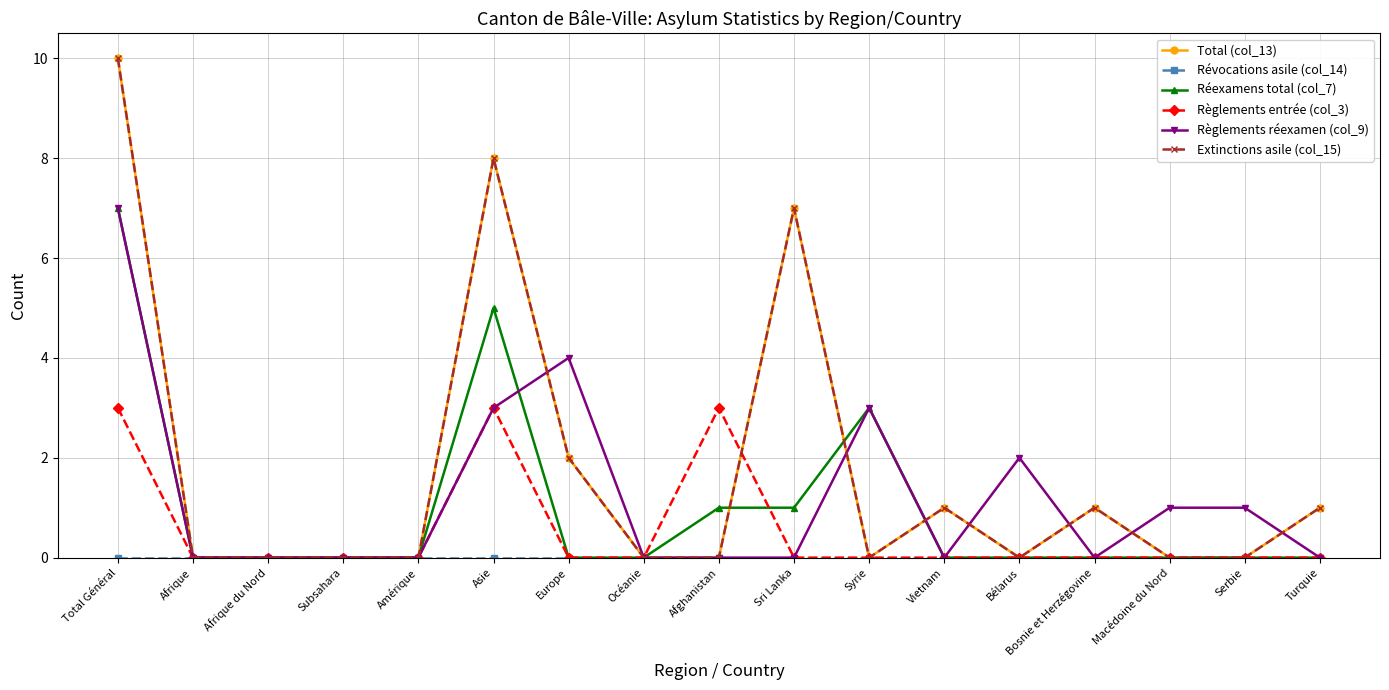

Is this an area chart (filled region under the line)?

No